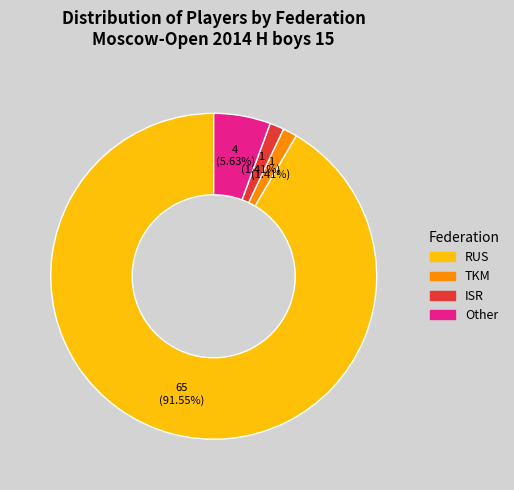

To the nearest percent, what is the combined percentage of RUS and TKM?

93%